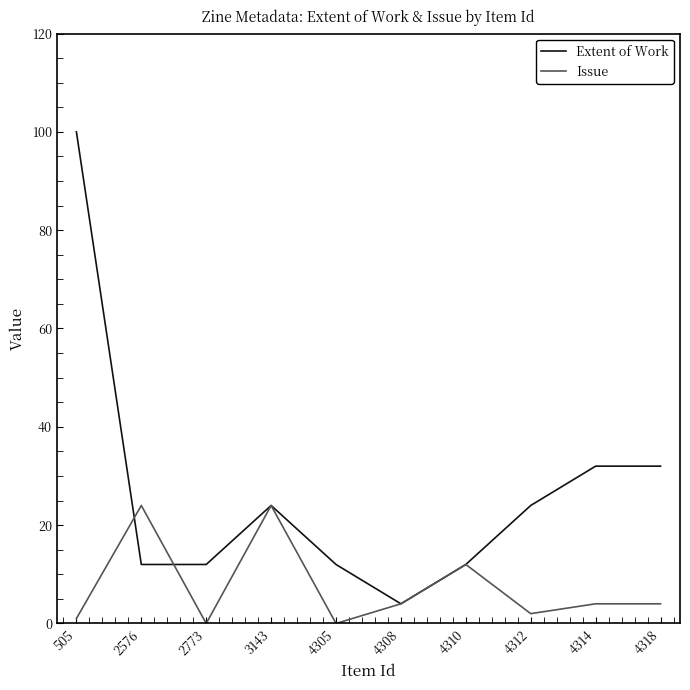

What is the total value across all series at 4305?

12